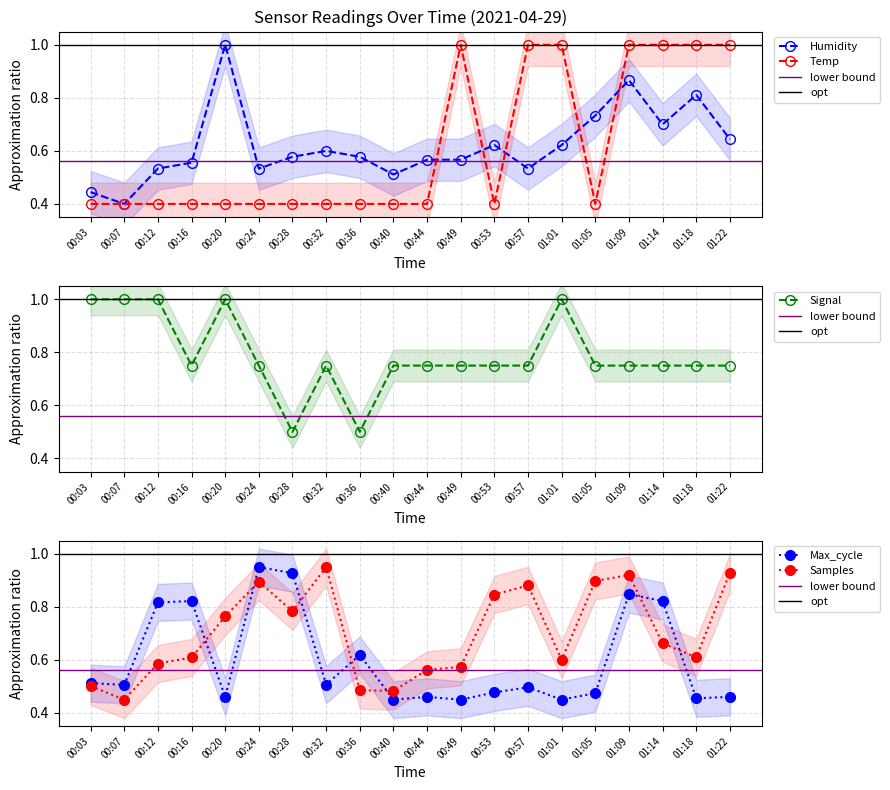

Between 01:01 and 01:22, which series saw the biggest shift?

Samples